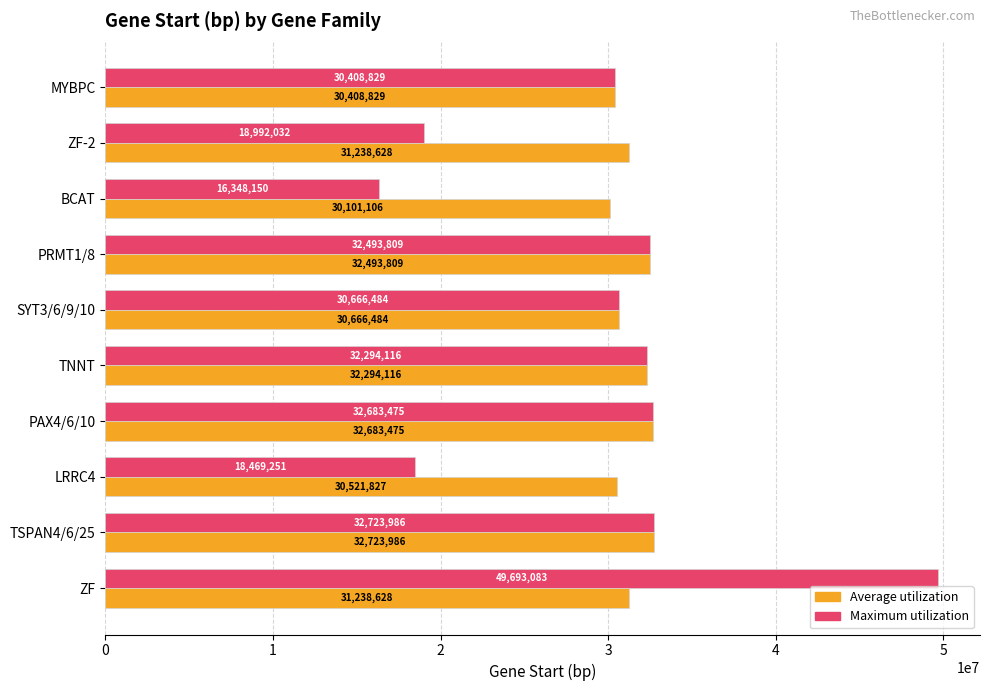

Rank the series by their average value, from highest to lowest.

Average utilization, Maximum utilization